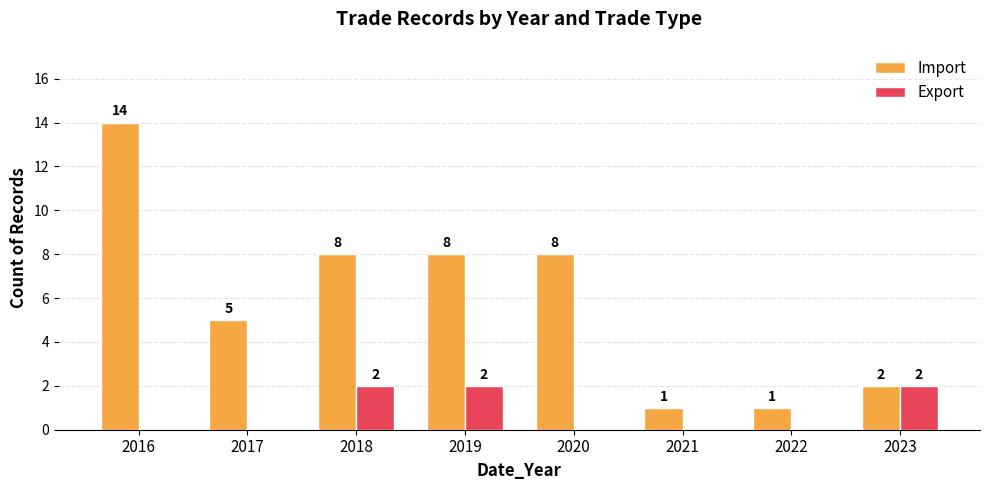

Reading left to right, extract all data points from this chart.

Import: 14	5	8	8	8	1	1	2
Export: 0	0	2	2	0	0	0	2